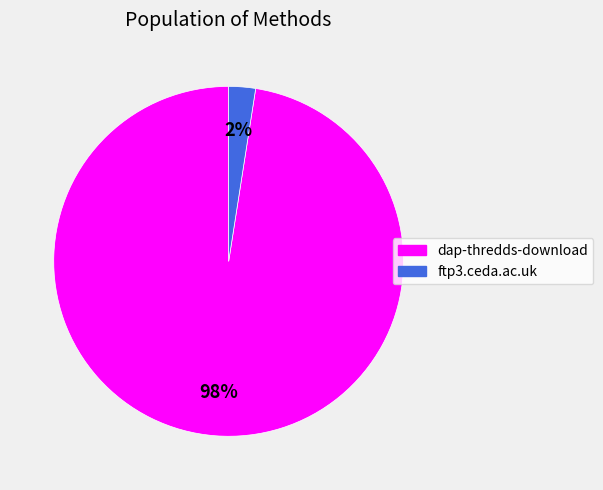

Combined, do dap-thredds-download and ftp3.ceda.ac.uk account for over 50%?

Yes